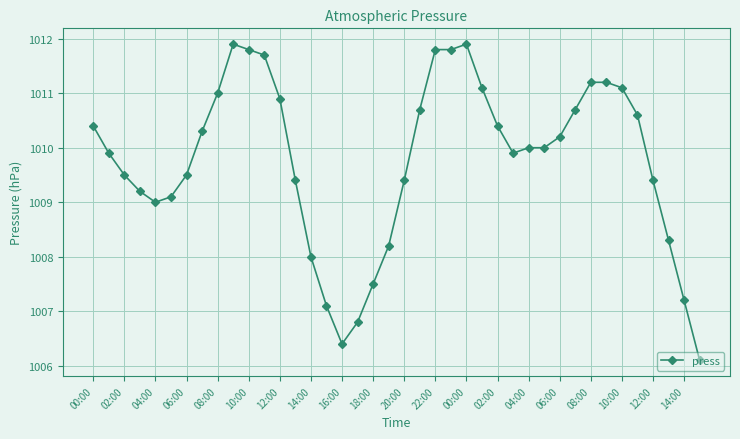

What is the sum of all values?

40390.6